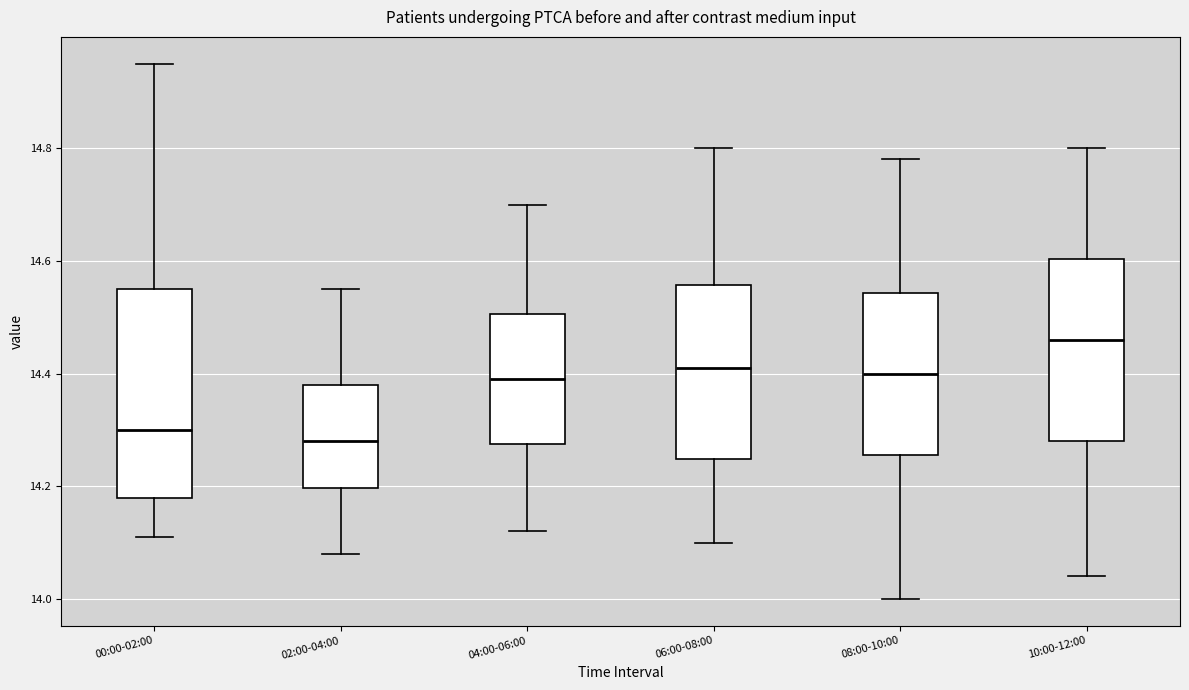

Which box has the lowest median line?

02:00-04:00